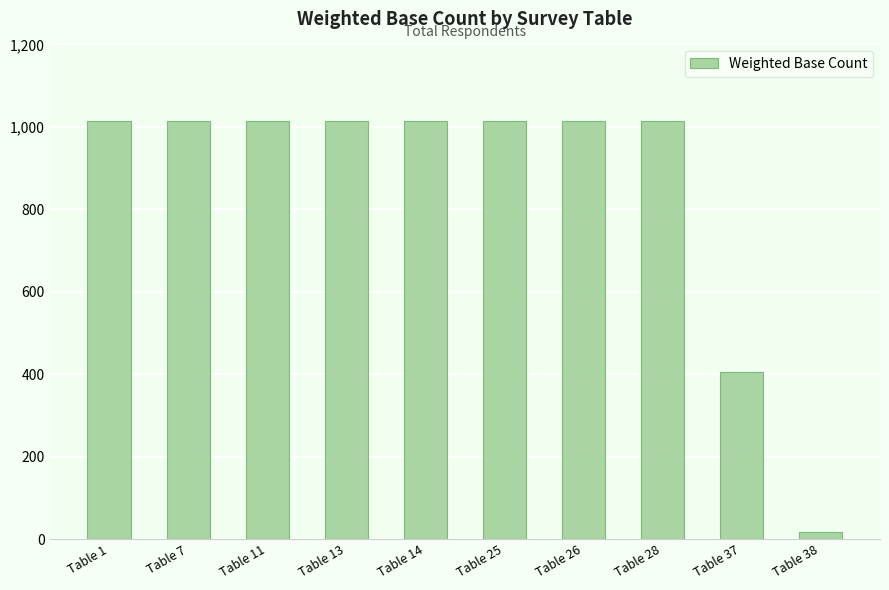

Reading left to right, what are all the values shown in this chart?

1014	1014	1014	1014	1014	1014	1014	1014	406	17